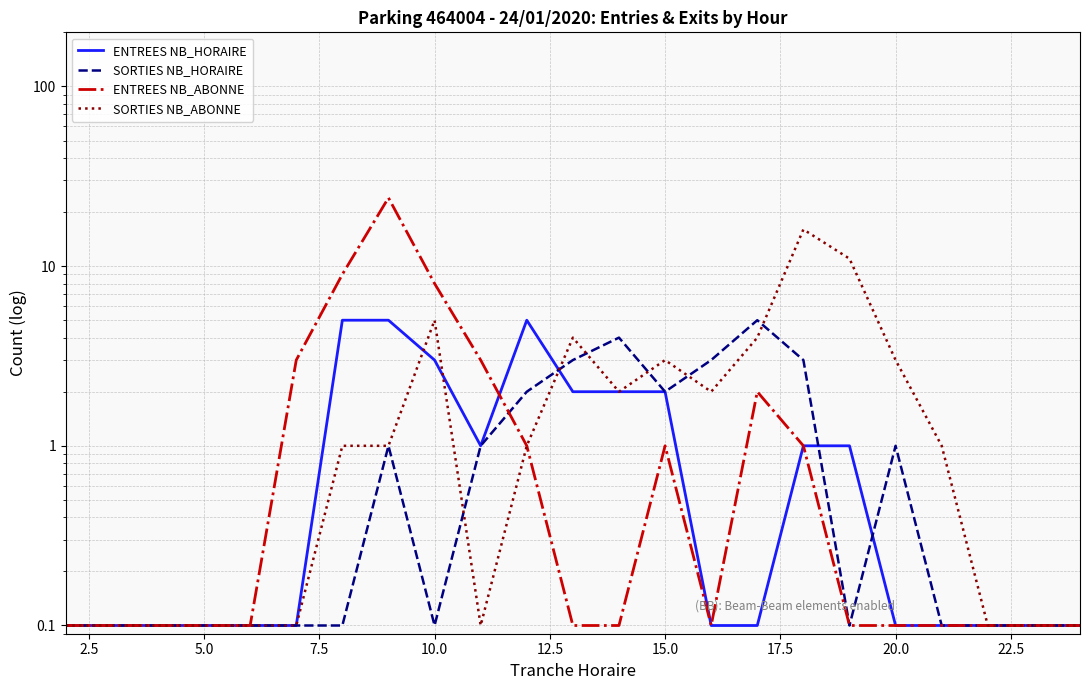

Reading left to right, transcribe all the data shown in this chart.

ENTREES NB_HORAIRE: 0.1	0.1	0.1	0.1	0.1	0.1	5.0	5.0	3.0	1.0	5.0	2.0	2.0	2.0	0.1	0.1	1.0	1.0	0.1	0.1	0.1	0.1	0.1
SORTIES NB_HORAIRE: 0.1	0.1	0.1	0.1	0.1	0.1	0.1	1.0	0.1	1.0	2.0	3.0	4.0	2.0	3.0	5.0	3.0	0.1	1.0	0.1	0.1	0.1	0.1
ENTREES NB_ABONNE: 0.1	0.1	0.1	0.1	0.1	3.0	9.0	24.0	8.0	3.0	1.0	0.1	0.1	1.0	0.1	2.0	1.0	0.1	0.1	0.1	0.1	0.1	0.1
SORTIES NB_ABONNE: 0.1	0.1	0.1	0.1	0.1	0.1	1.0	1.0	5.0	0.1	1.0	4.0	2.0	3.0	2.0	4.0	16.0	11.0	3.0	1.0	0.1	0.1	0.1